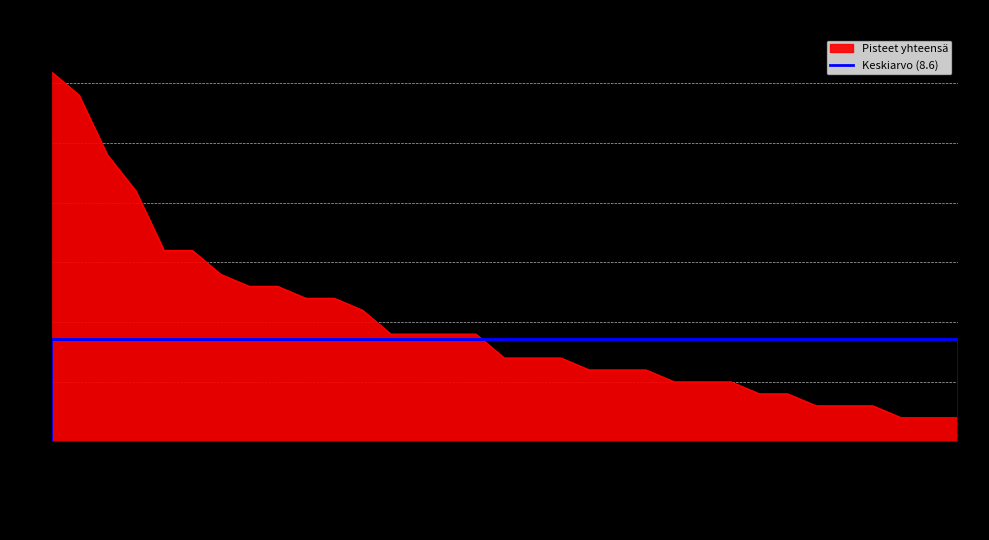

Reading left to right, extract all data points from this chart.

31	29	24	21	16	16	14	13	13	12	12	11	9	9	9	9	7	7	7	6	6	6	5	5	5	4	4	3	3	3	2	2	2